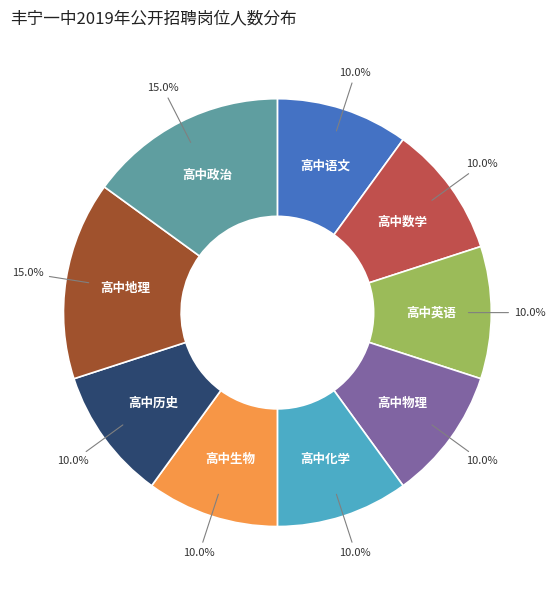

What portion of the pie excludes 高中语文?

90.0%